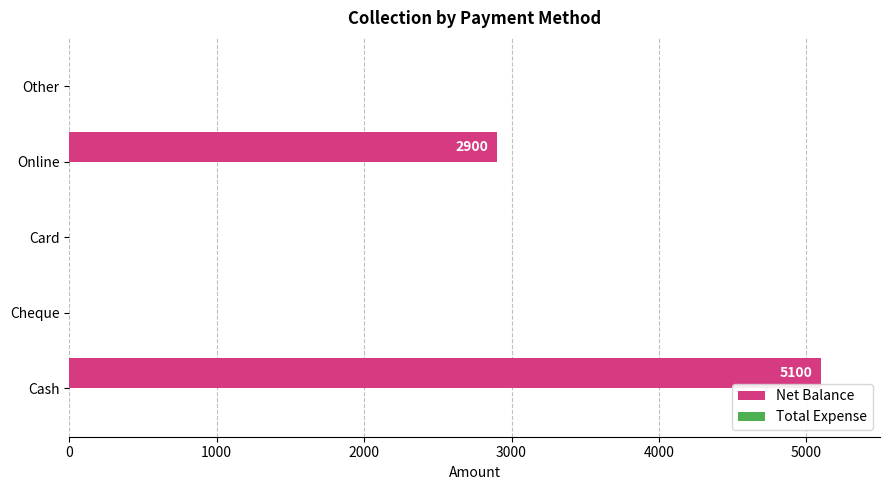

Is it true that the value at Cash is 1637?

False